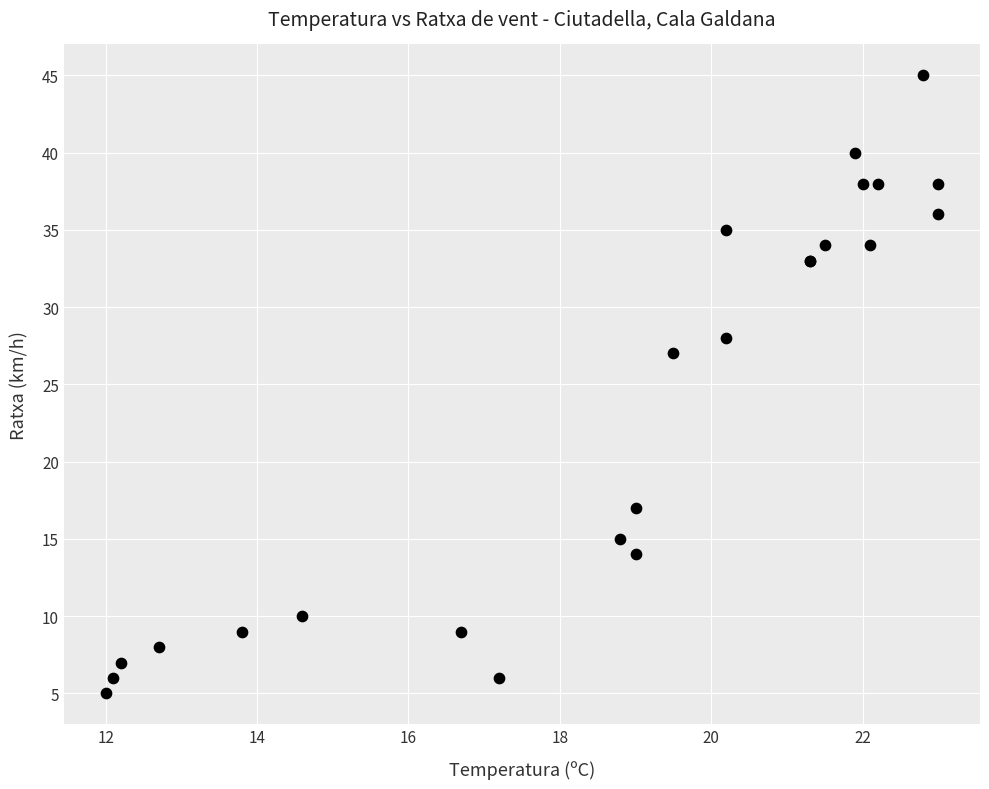

What Y value in the scatter plot is closest to 25?

27